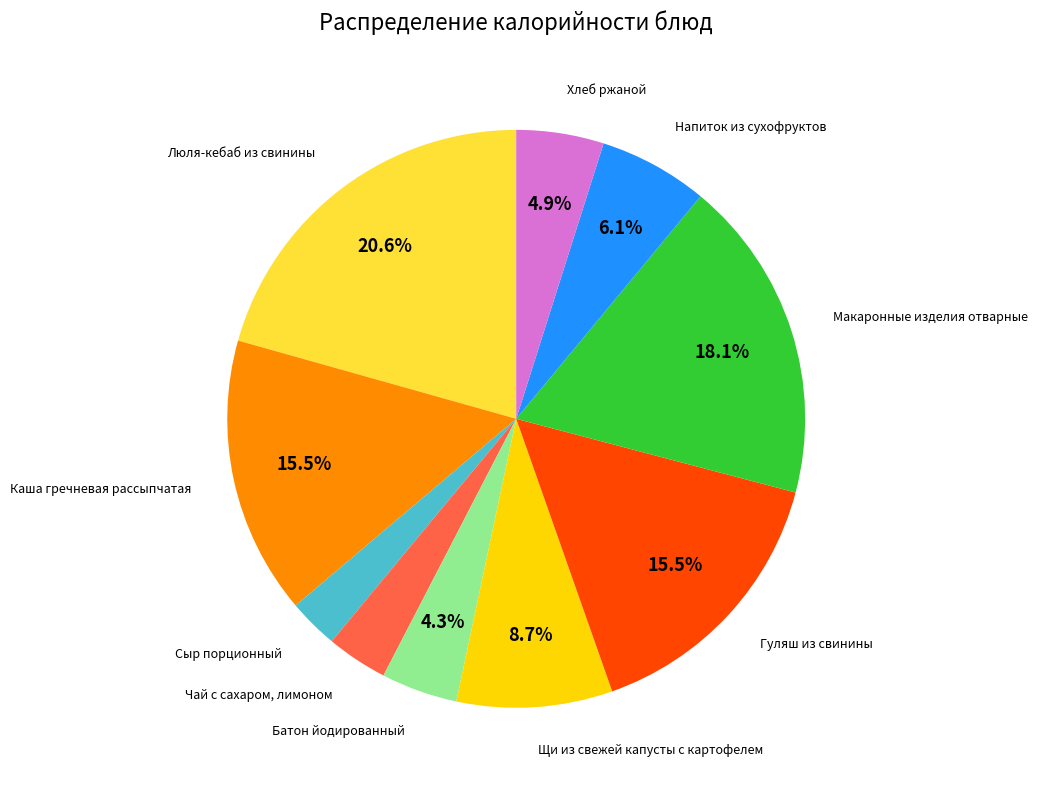

Count the number of slices in the pie.

10